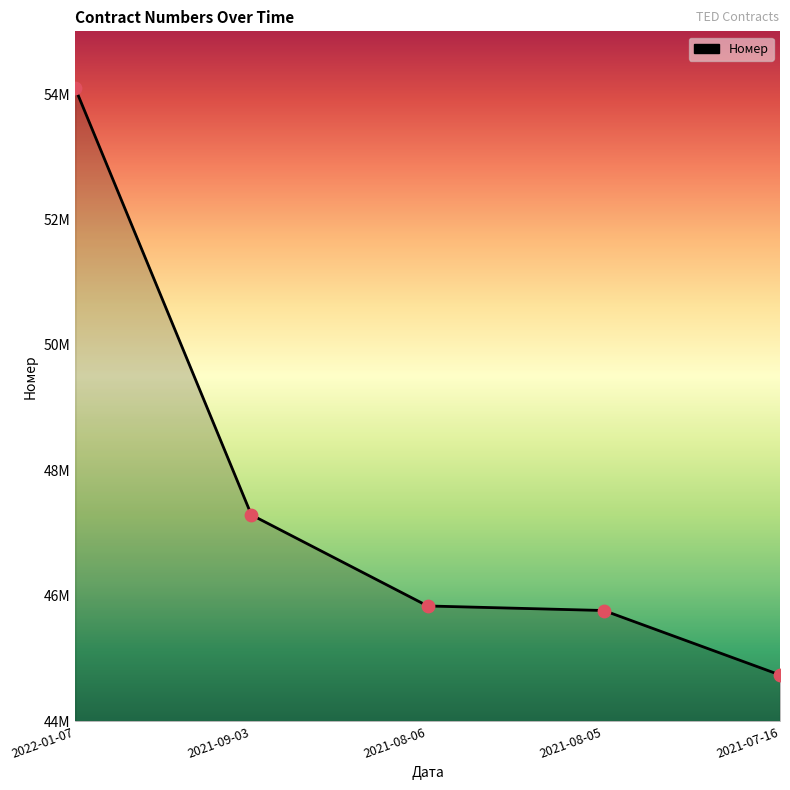

Which has a higher value, 2021-08-05 or 2021-07-16?

2021-08-05